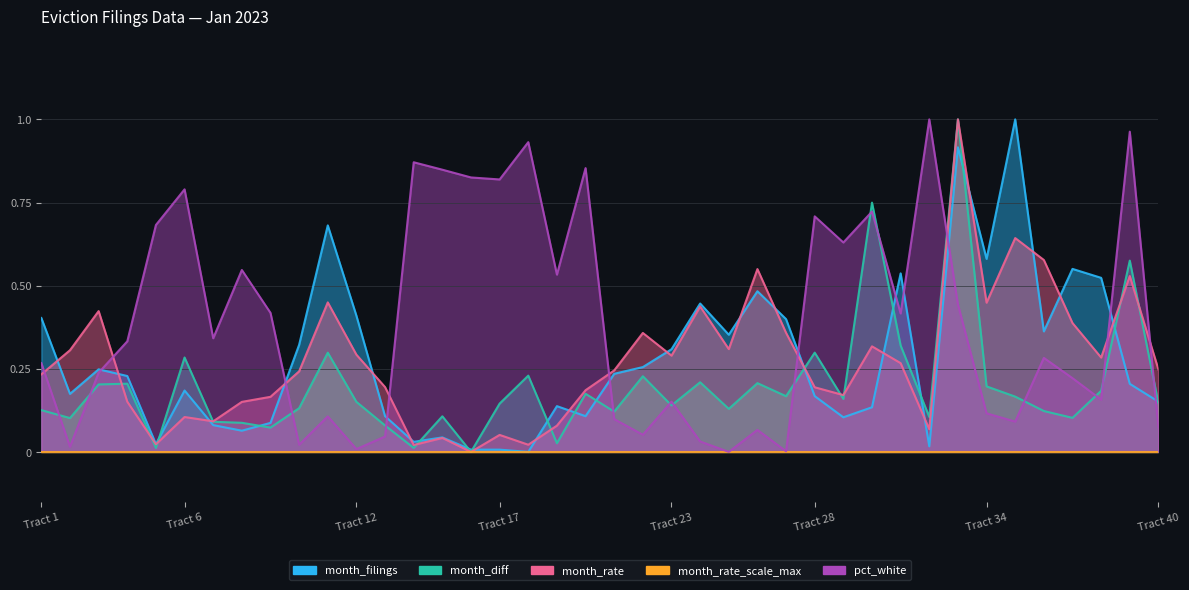

After their last crossing, which series has the higher values: month_filings or pct_white?

month_filings